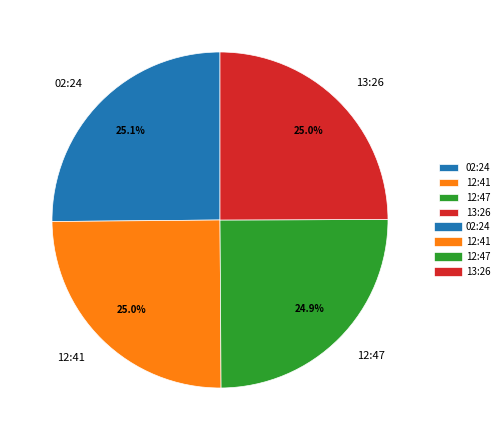

What portion of the pie excludes 02:24?

74.9%